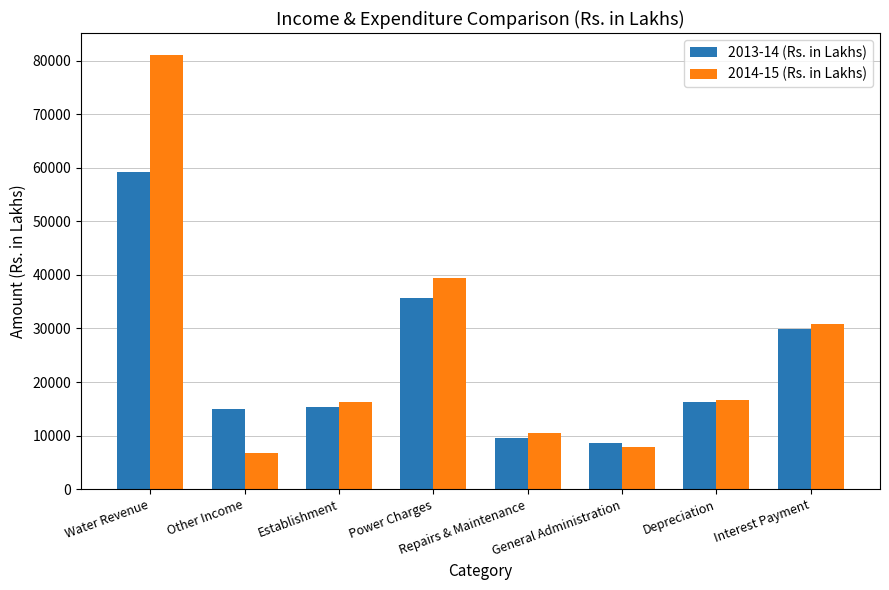

What is the difference between the maximum and second lowest values in the 2014-15 (Rs. in Lakhs) series?

73170.7